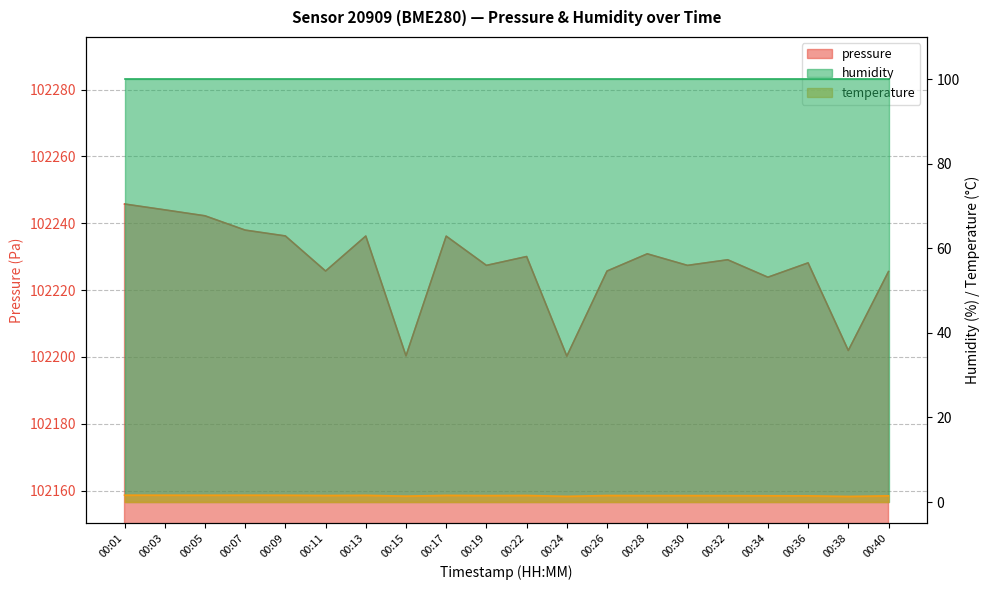

What is the average value of the temperature series?

1.5